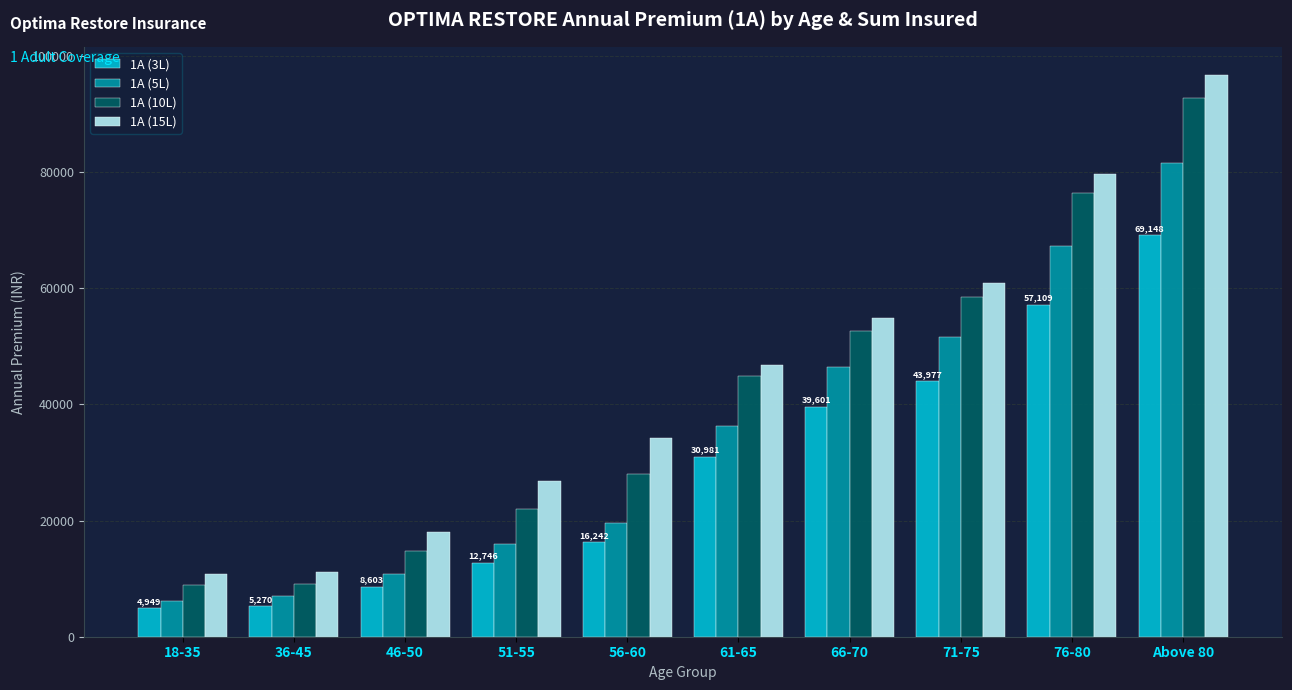

What is the label of the 3rd bar from the right?

71-75